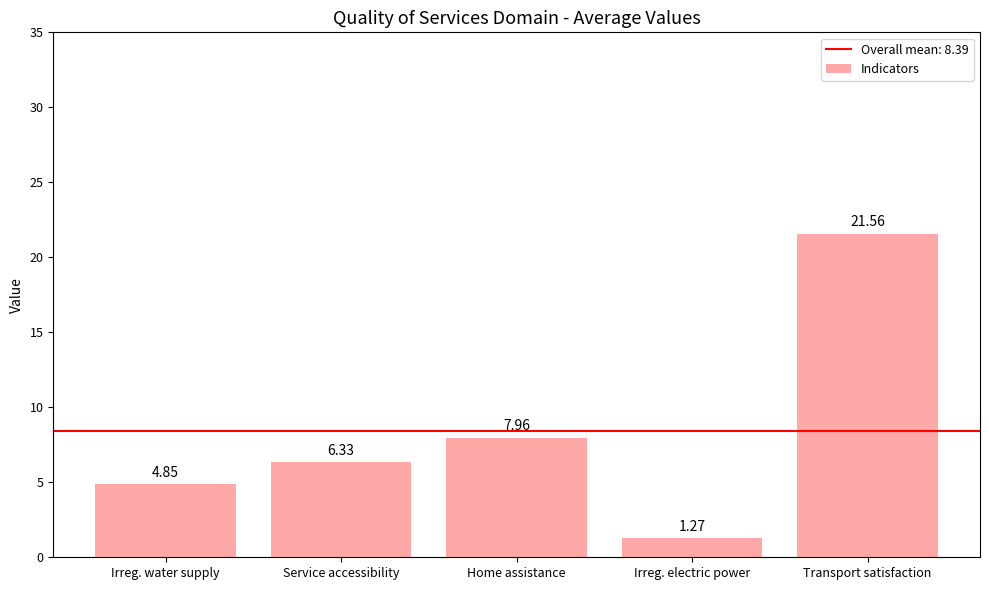

What is the sum of the values at Service accessibility and Home assistance?

14.3